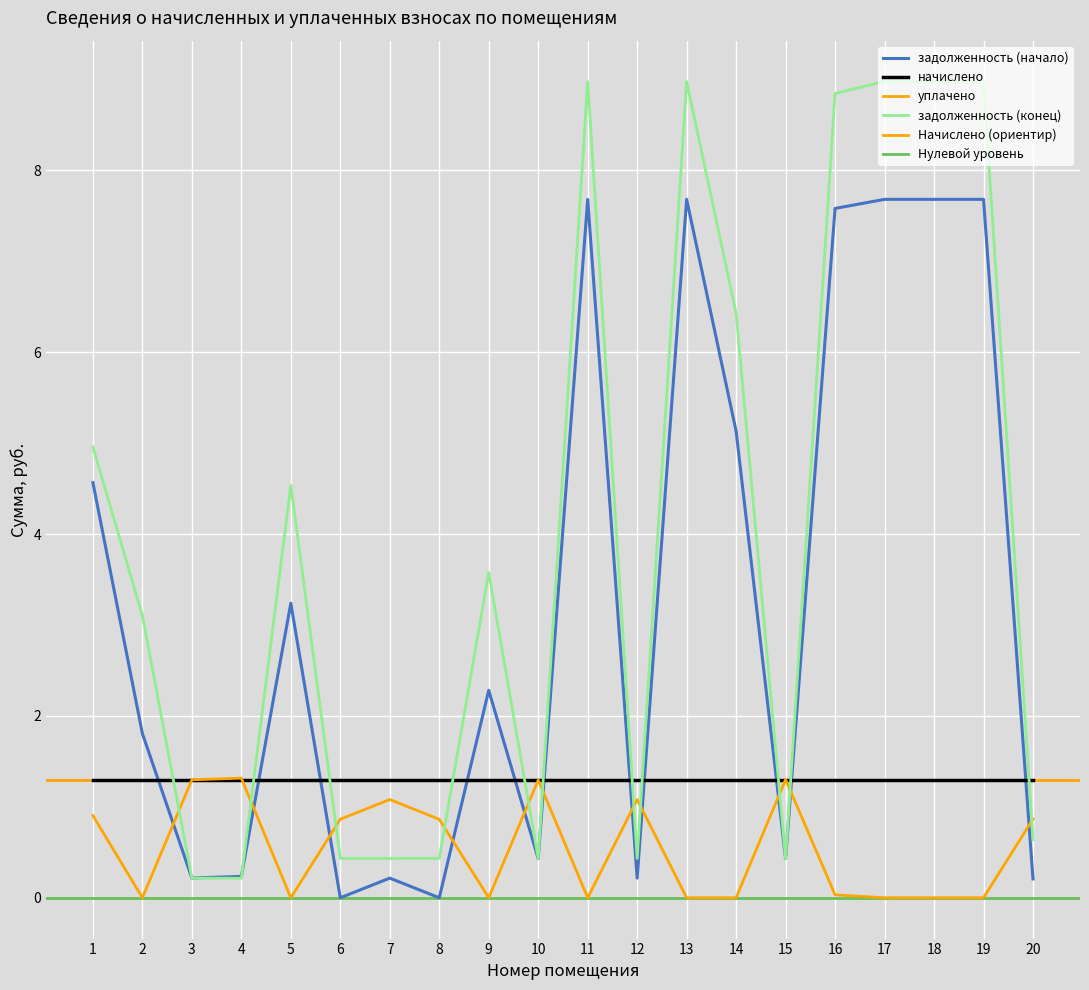

True or false: уплачено has a value of 1.7 at 15.

False